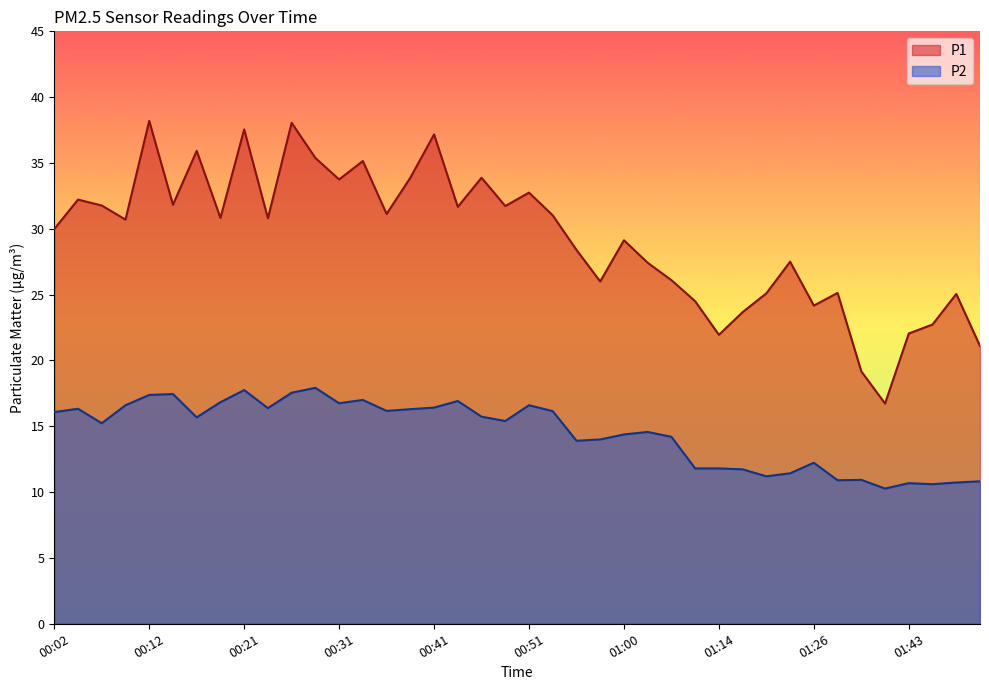

What are all the series names shown in the legend?

P1, P2